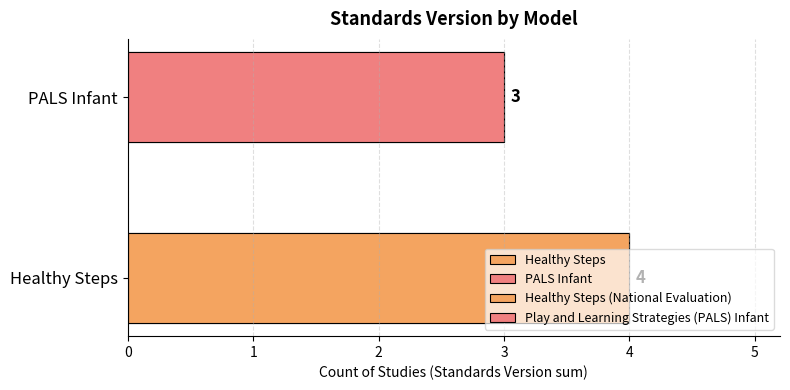

What is the sum of the values at 0 and 1?

7